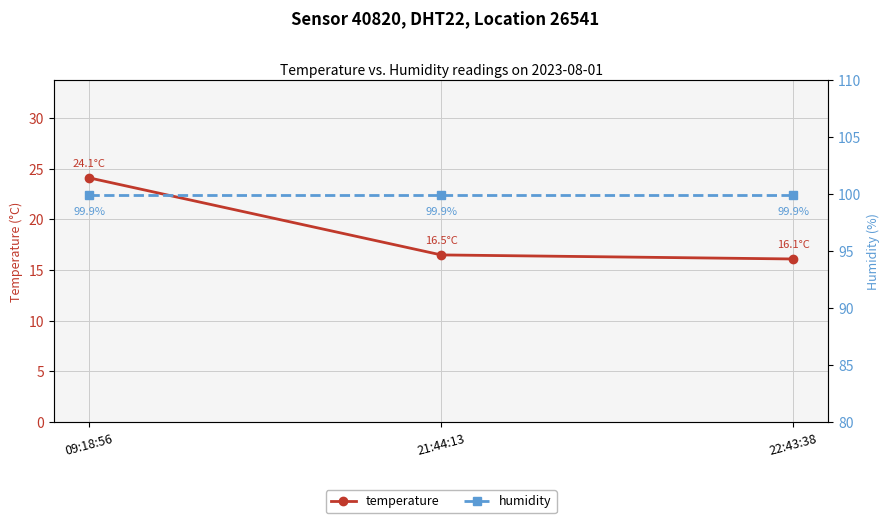

Rank the series by their maximum value, from highest to lowest.

humidity, temperature